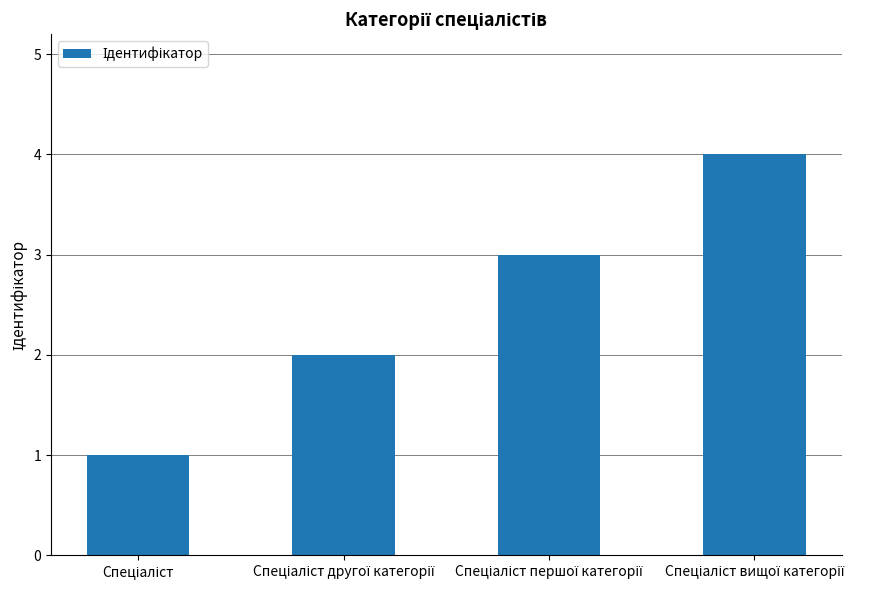

How many values are below 3?

2